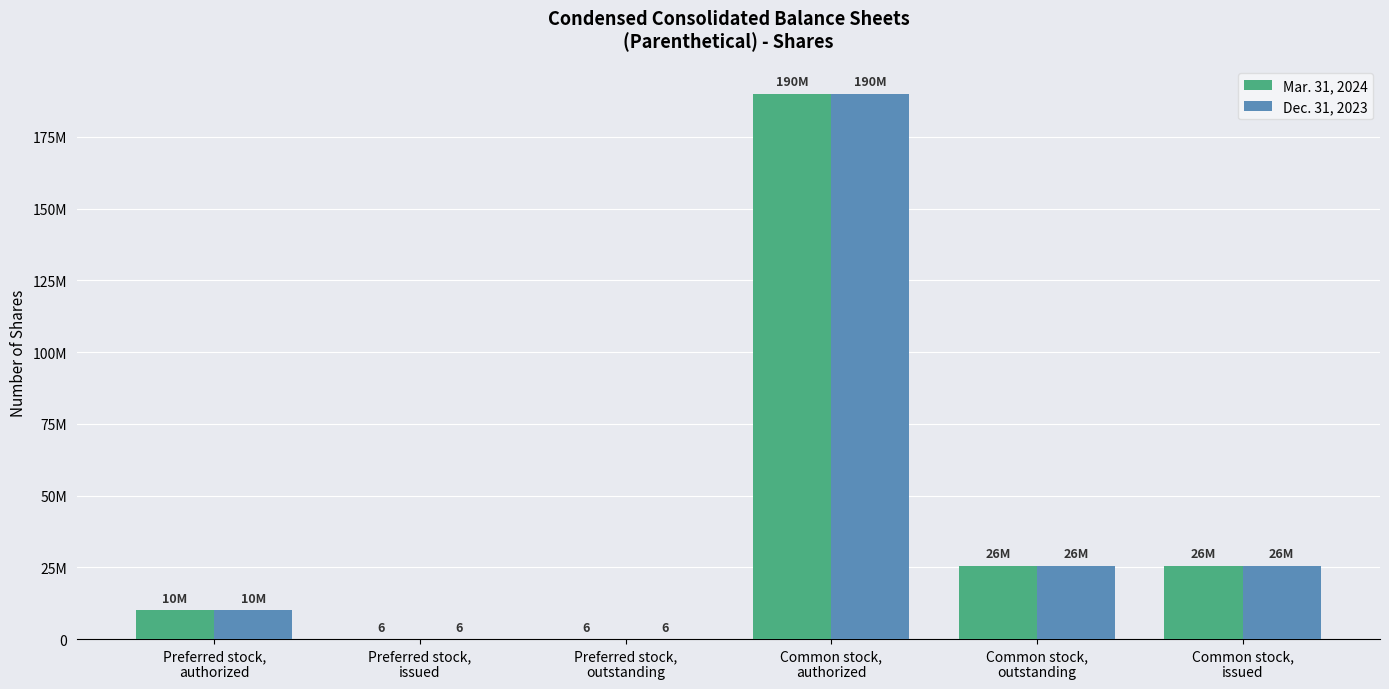

What is the difference between the Dec. 31, 2023 values at Common stock,
issued and Preferred stock,
issued?

25503524